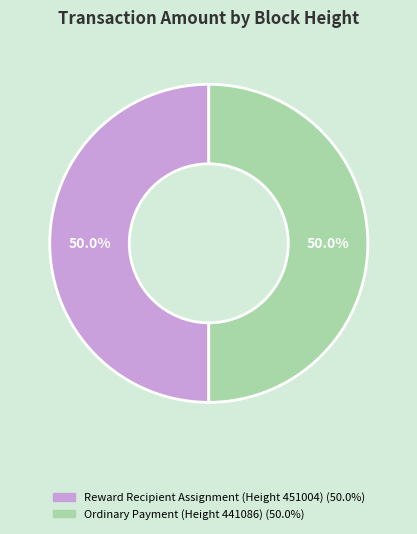

What is the largest slice in the pie chart?

441086